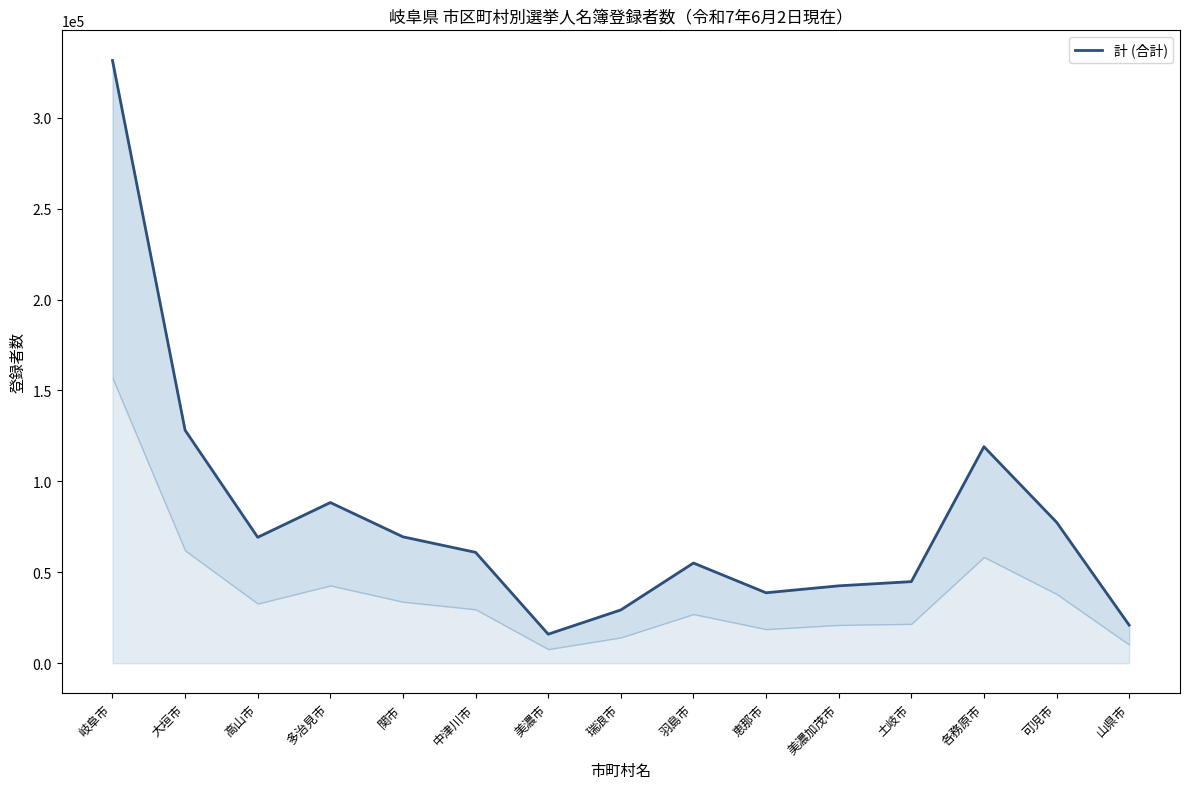

Where is the first local maximum?

多治見市